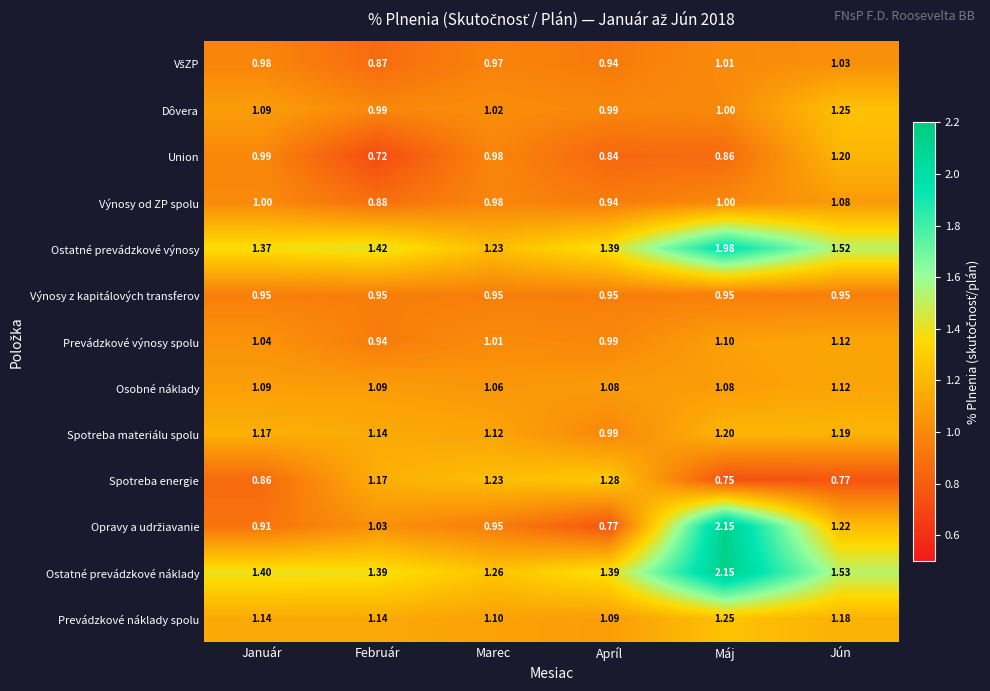

What is the total value across all series at Marec?

13.9